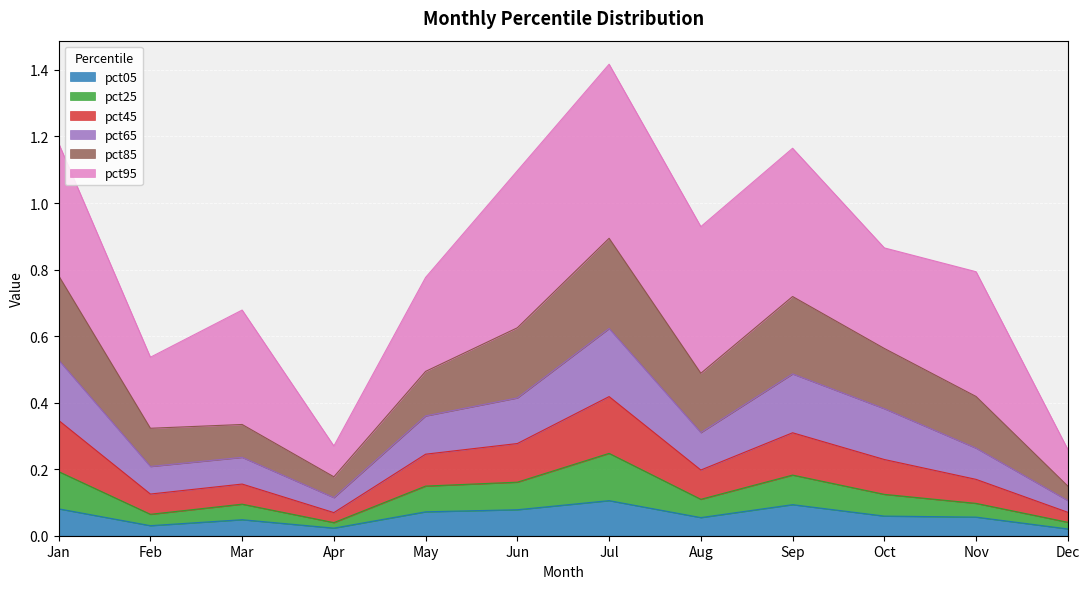

Is it true that pct05 equals 0.0 at Jan?

False